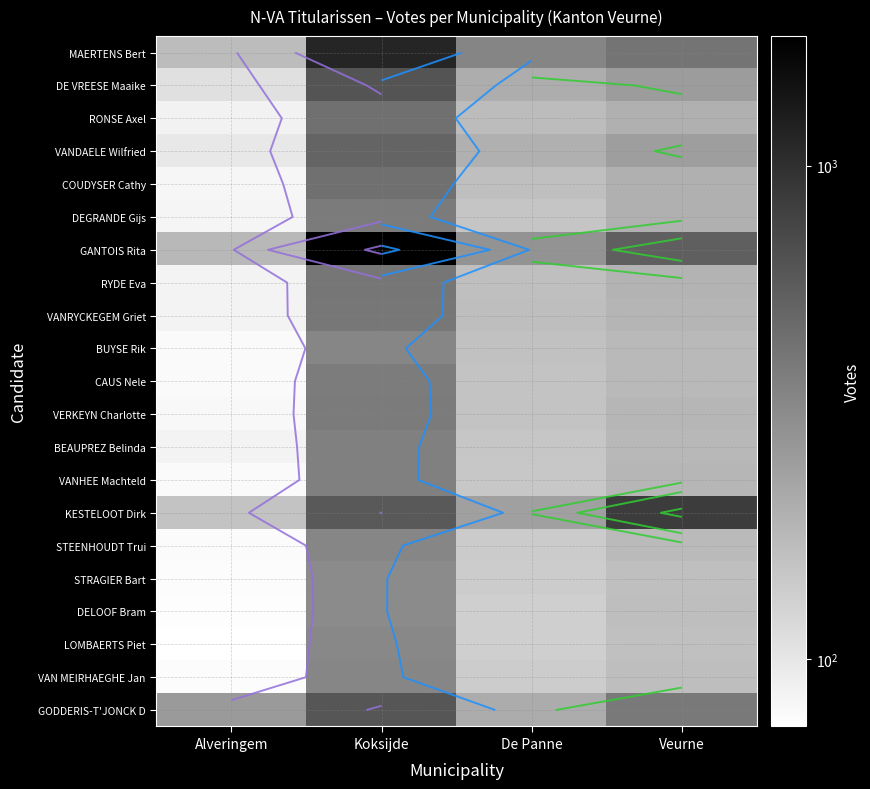

Which has a higher value, Veurne or Alveringem?

Veurne